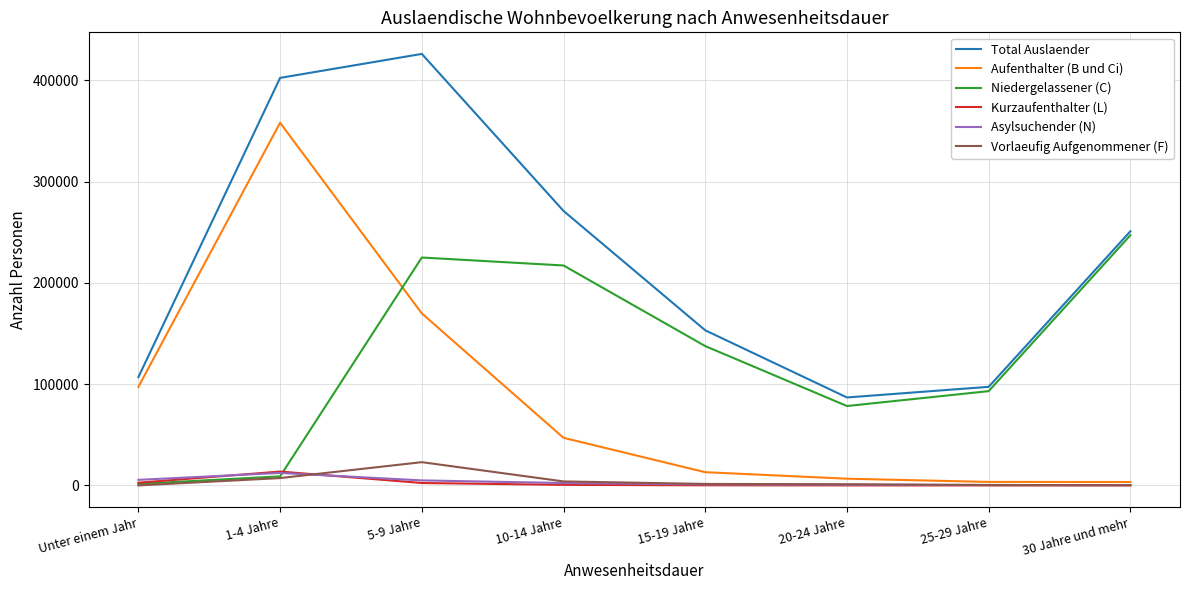

True or false: Aufenthalter (B und Ci) has a value of 56703 at Unter einem Jahr.

False